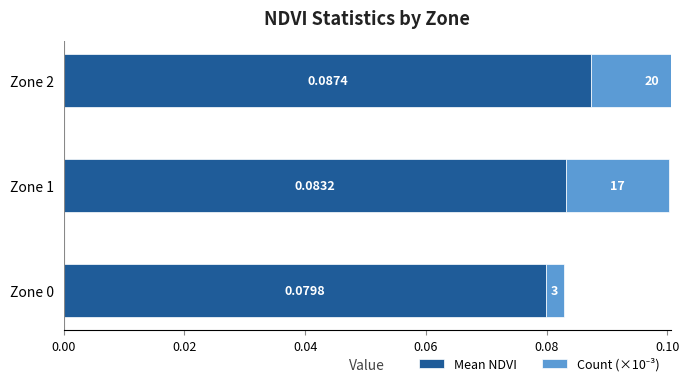

Count the Count (×10⁻³) values in the range 0 to 1.

3